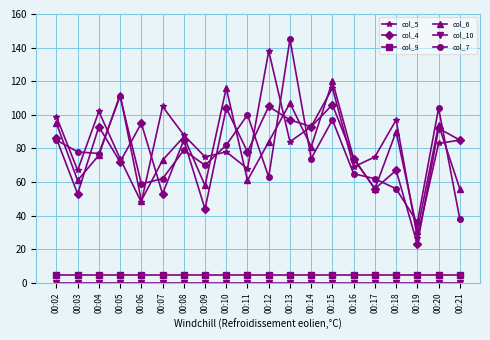

What is the value of the col_6 point at the 6th from the left?

73